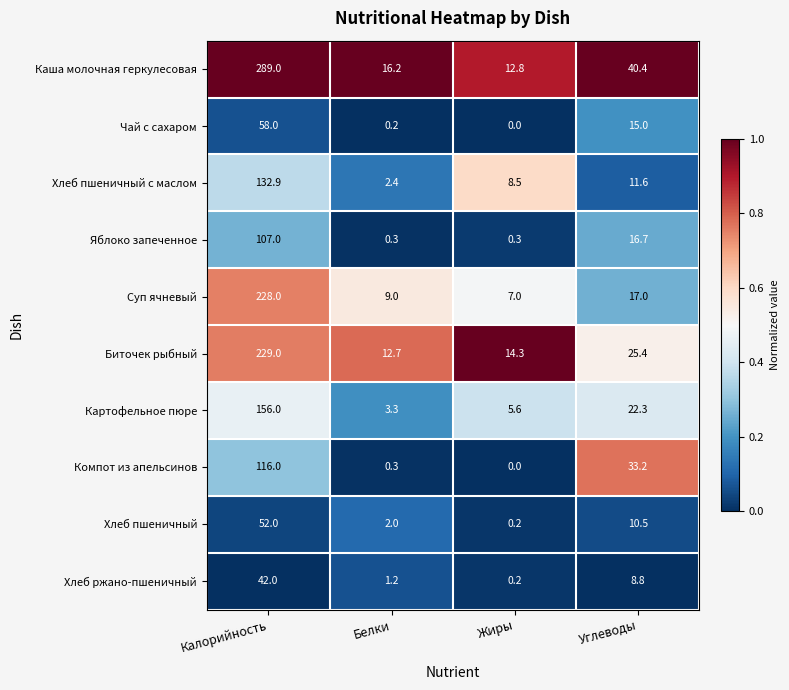

What is the maximum value for Картофельное пюре?

156.0